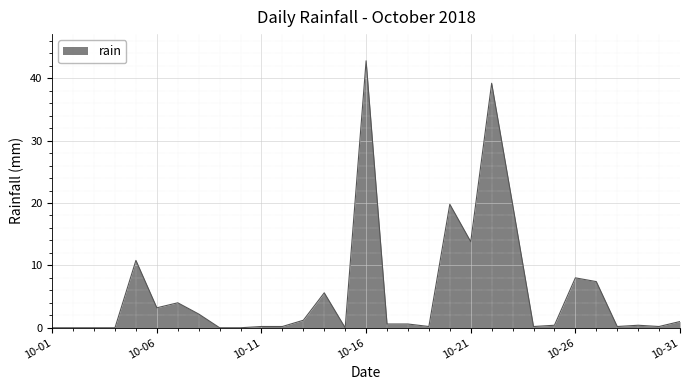

How many lines are shown in the chart?

1